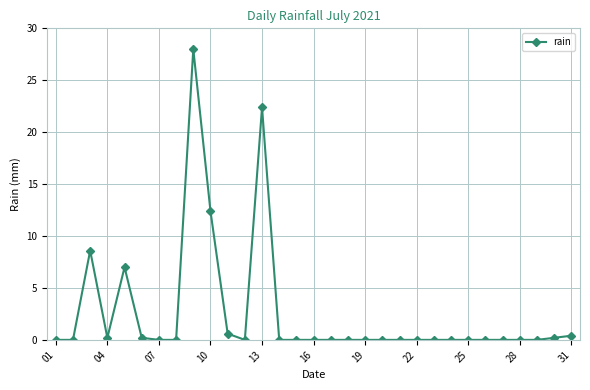

What is the difference between the maximum and minimum values?

28.0